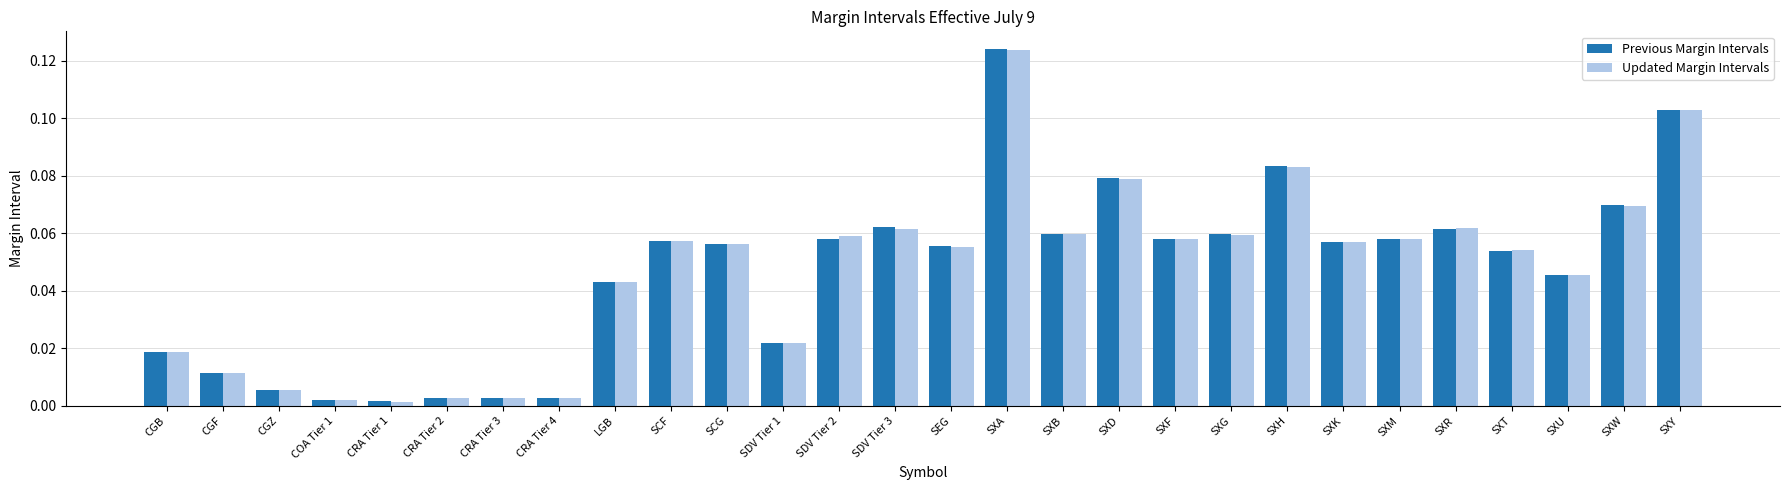

What is the sum of all Updated Margin Intervals values?

1.3